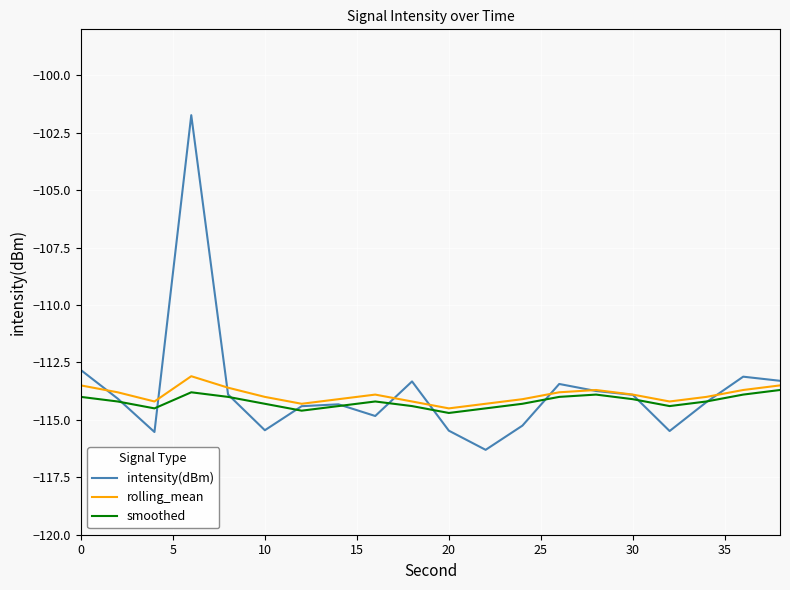

Which series has the largest range (max minus min)?

intensity(dBm)